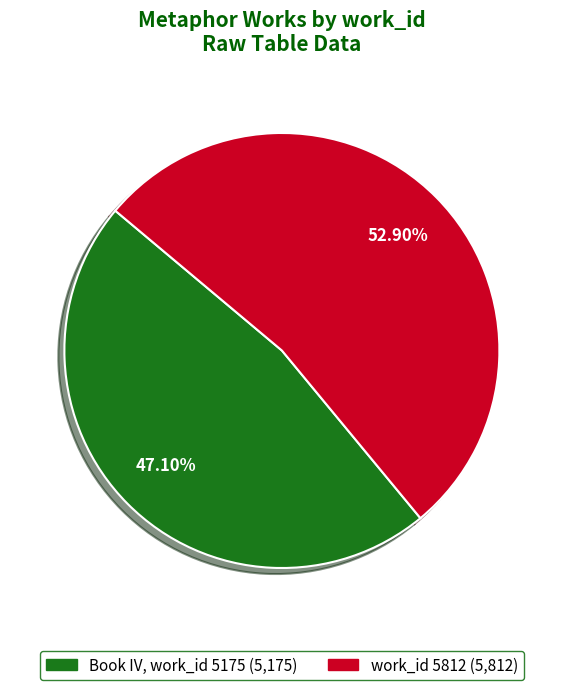

Count the number of slices in the pie.

2